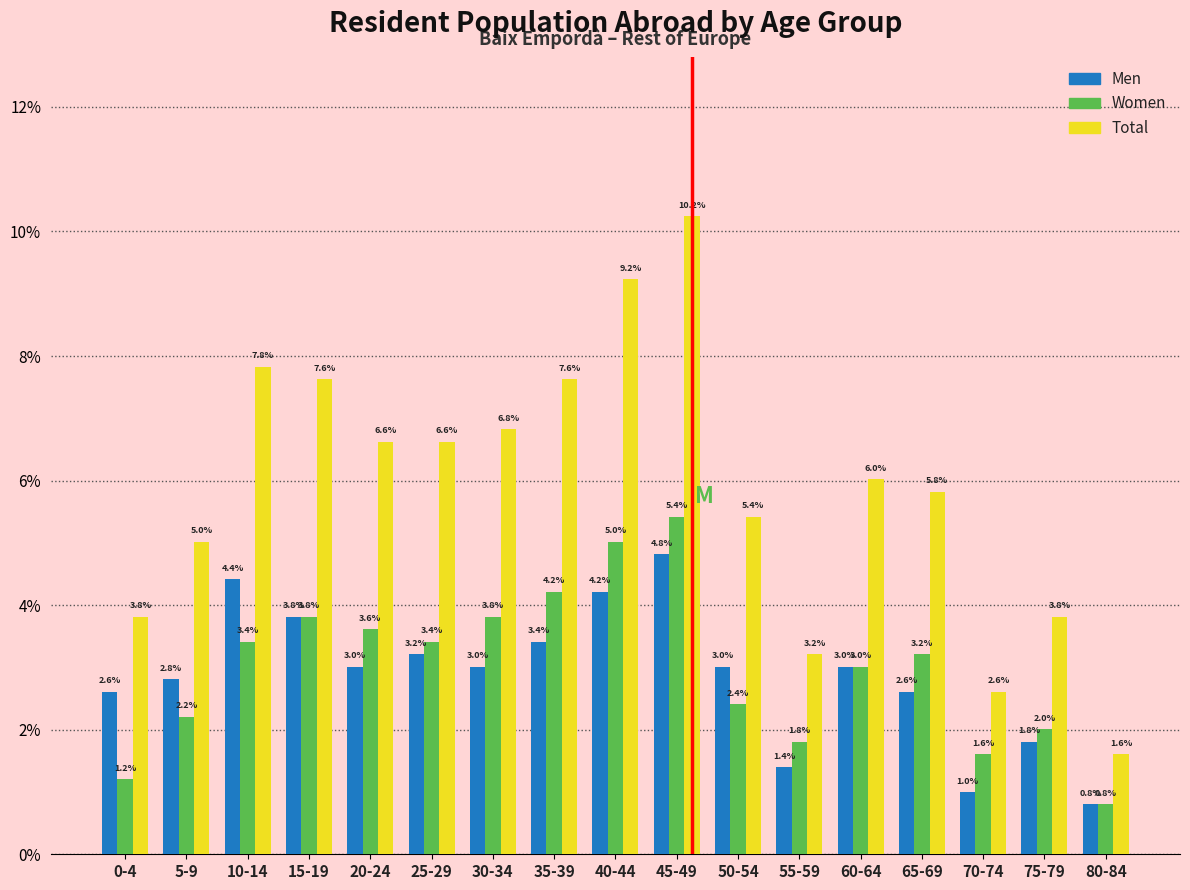

Reading left to right, extract all data points from this chart.

Men: 0-4=2.6	5-9=2.8	10-14=4.4	15-19=3.8	20-24=3.0	25-29=3.2	30-34=3.0	35-39=3.4	40-44=4.2	45-49=4.8	50-54=3.0	55-59=1.4	60-64=3.0	65-69=2.6	70-74=1.0	75-79=1.8	80-84=0.8
Women: 0-4=1.2	5-9=2.2	10-14=3.4	15-19=3.8	20-24=3.6	25-29=3.4	30-34=3.8	35-39=4.2	40-44=5.0	45-49=5.4	50-54=2.4	55-59=1.8	60-64=3.0	65-69=3.2	70-74=1.6	75-79=2.0	80-84=0.8
Total: 0-4=3.8	5-9=5.0	10-14=7.8	15-19=7.6	20-24=6.6	25-29=6.6	30-34=6.8	35-39=7.6	40-44=9.2	45-49=10.2	50-54=5.4	55-59=3.2	60-64=6.0	65-69=5.8	70-74=2.6	75-79=3.8	80-84=1.6